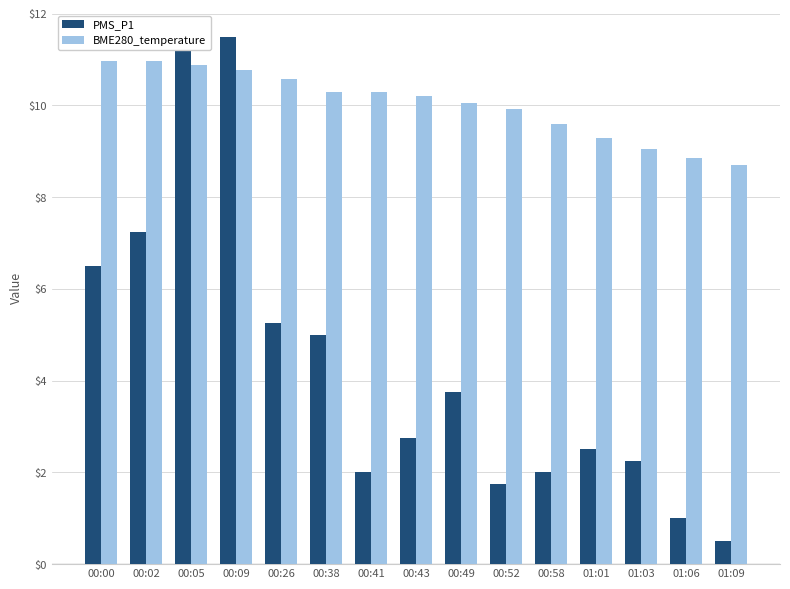

Rank the series by their average value, from lowest to highest.

PMS_P1, BME280_temperature